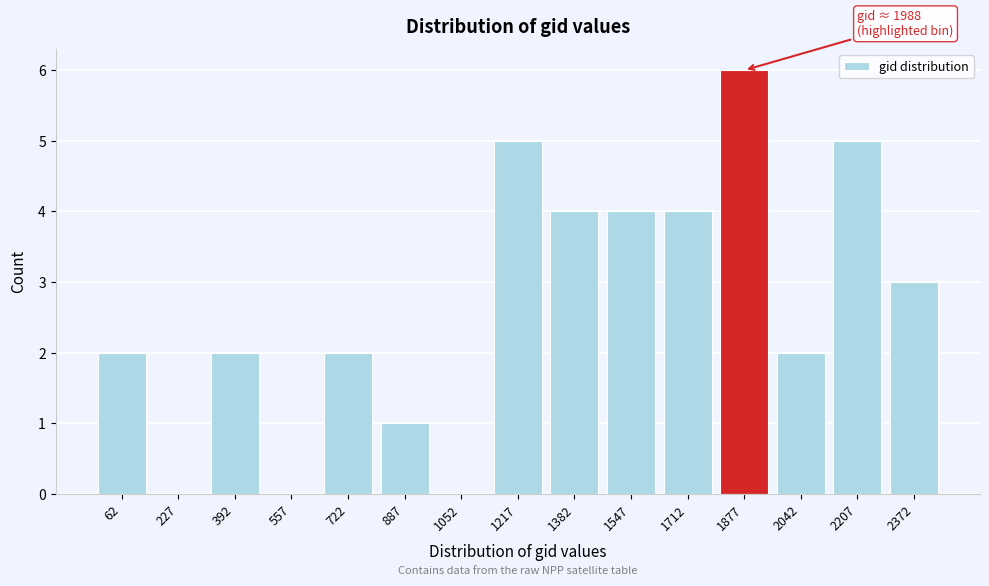

Reading left to right, transcribe all the data shown in this chart.

62=2	227=0	392=2	557=0	722=2	887=1	1052=0	1217=5	1382=4	1547=4	1712=4	1877=6	2042=2	2207=5	2372=3